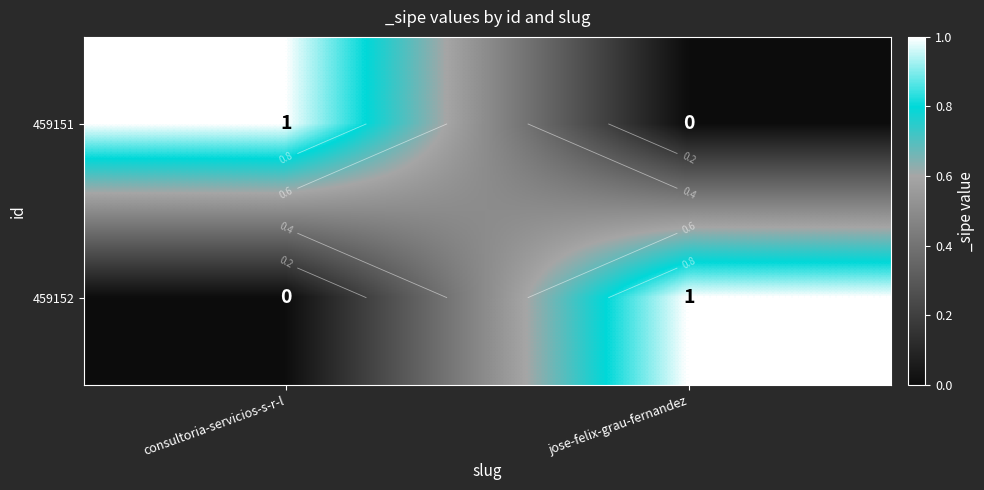

Between jose-felix-grau-fernandez and consultoria-servicios-s-r-l, which is larger?

consultoria-servicios-s-r-l